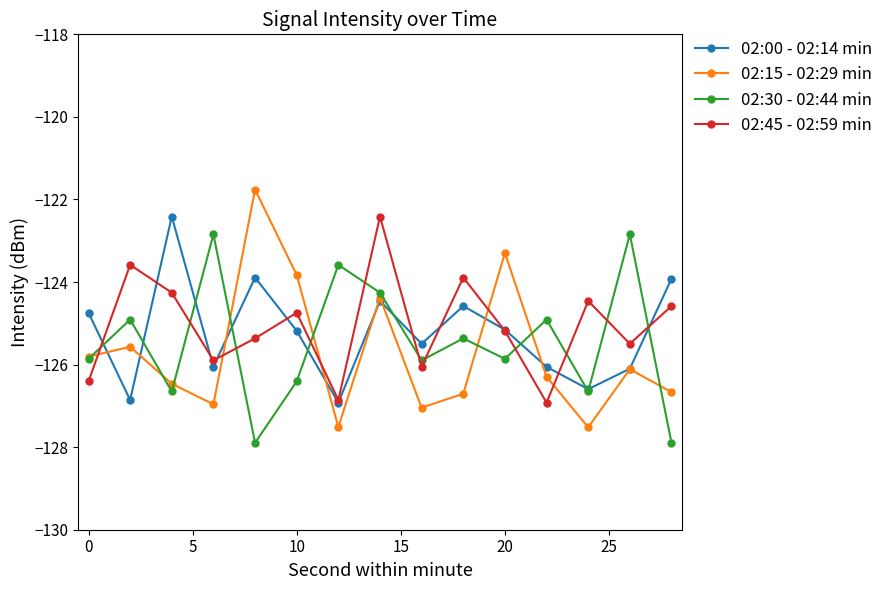

How many interior local peaks does the 02:00 - 02:14 min series have?

4